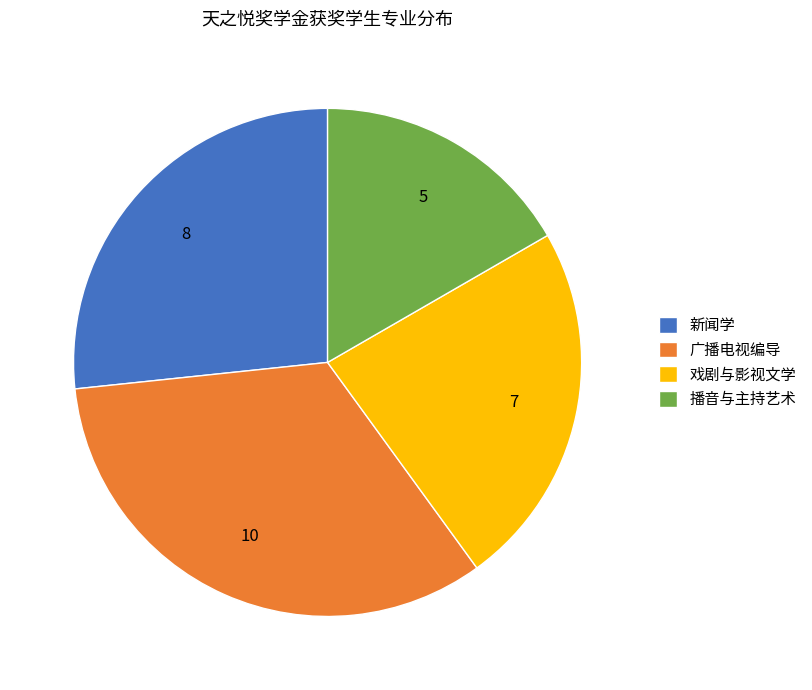

Is the sum of 新闻学 and 播音与主持艺术 greater than half?

No